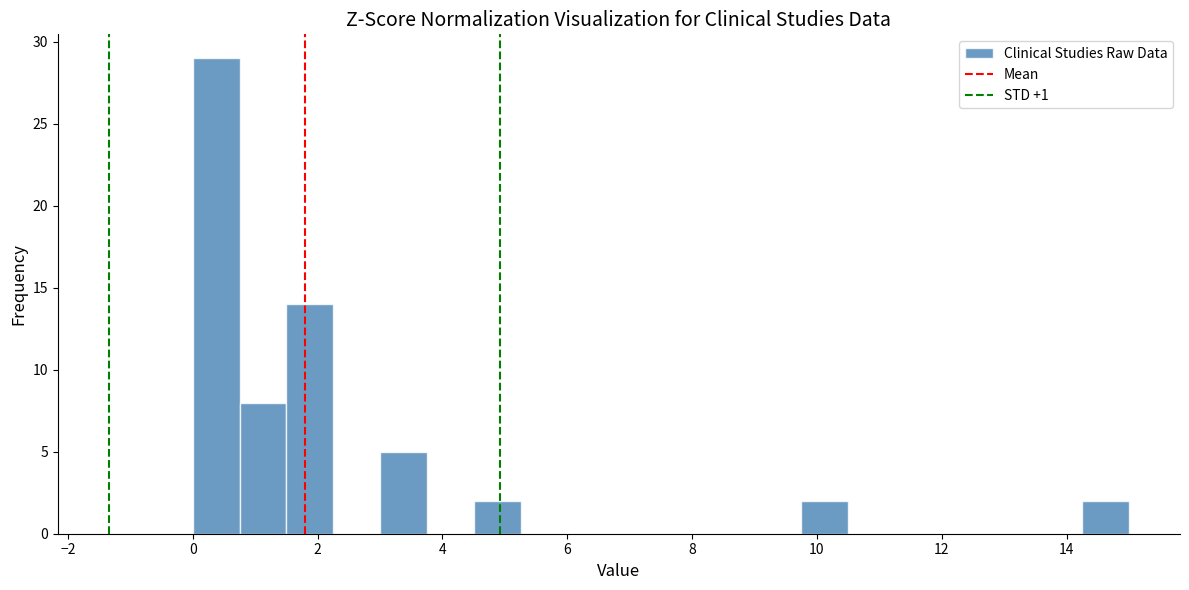

Read against the x-axis, roughly where is the centre of the tallest bar?

0.4